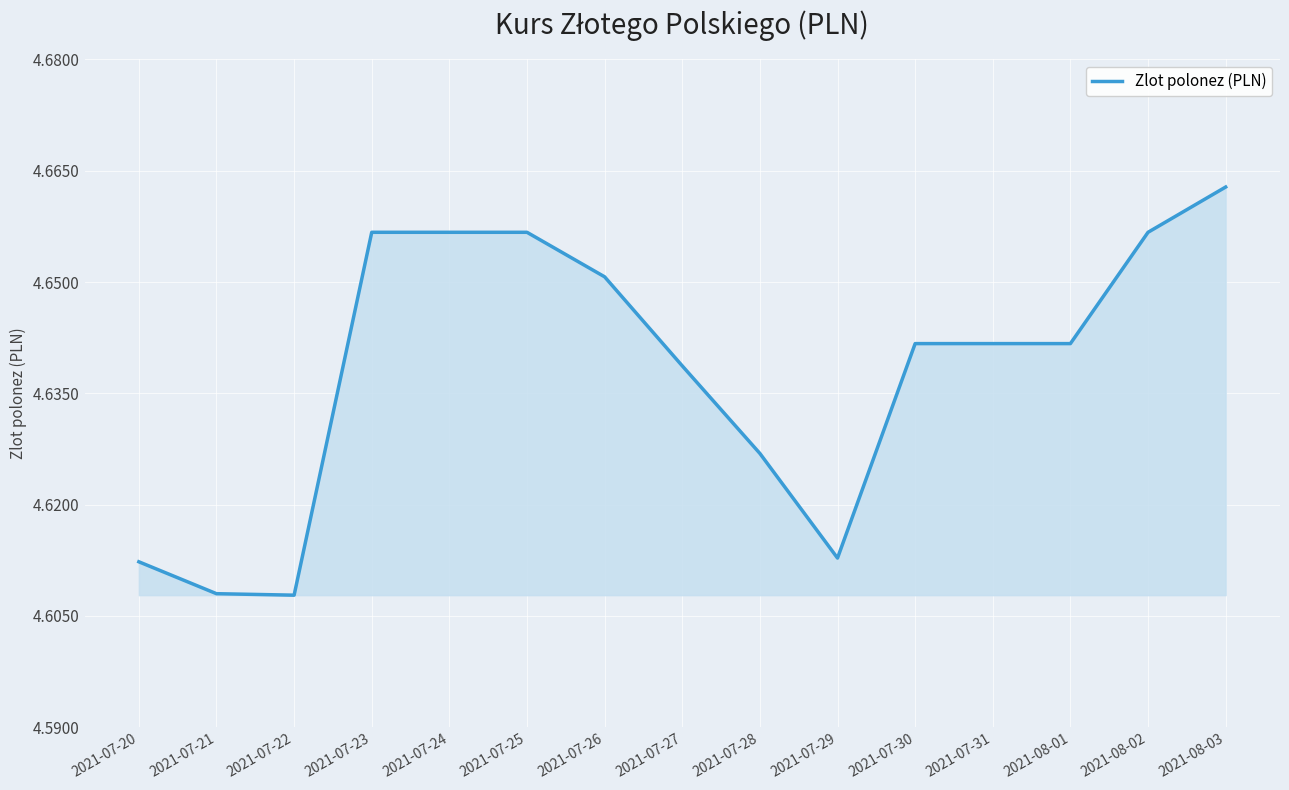

How many lines are shown in the chart?

1